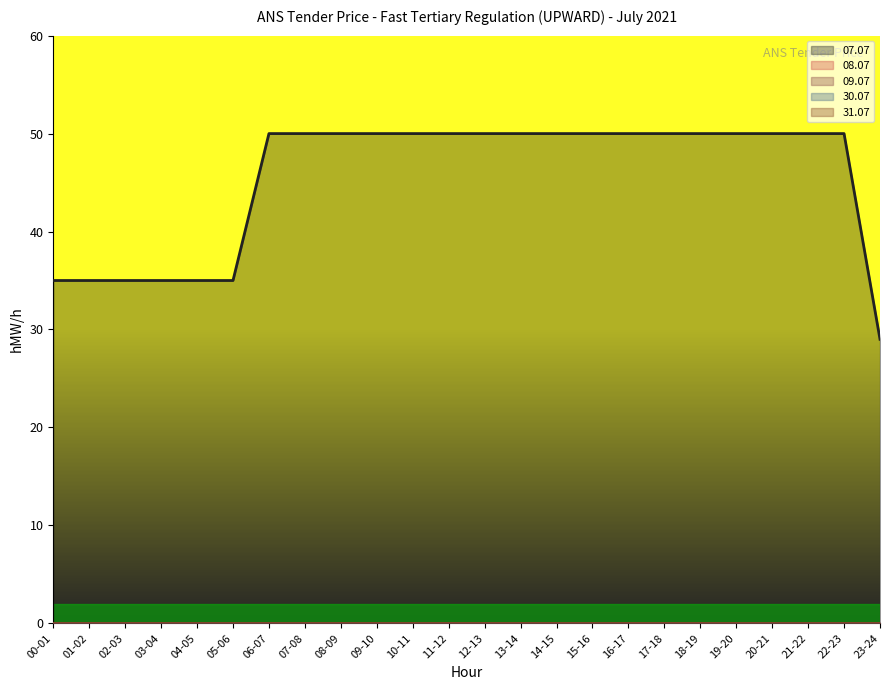

At which label does 09.07 reach its minimum?

00-01